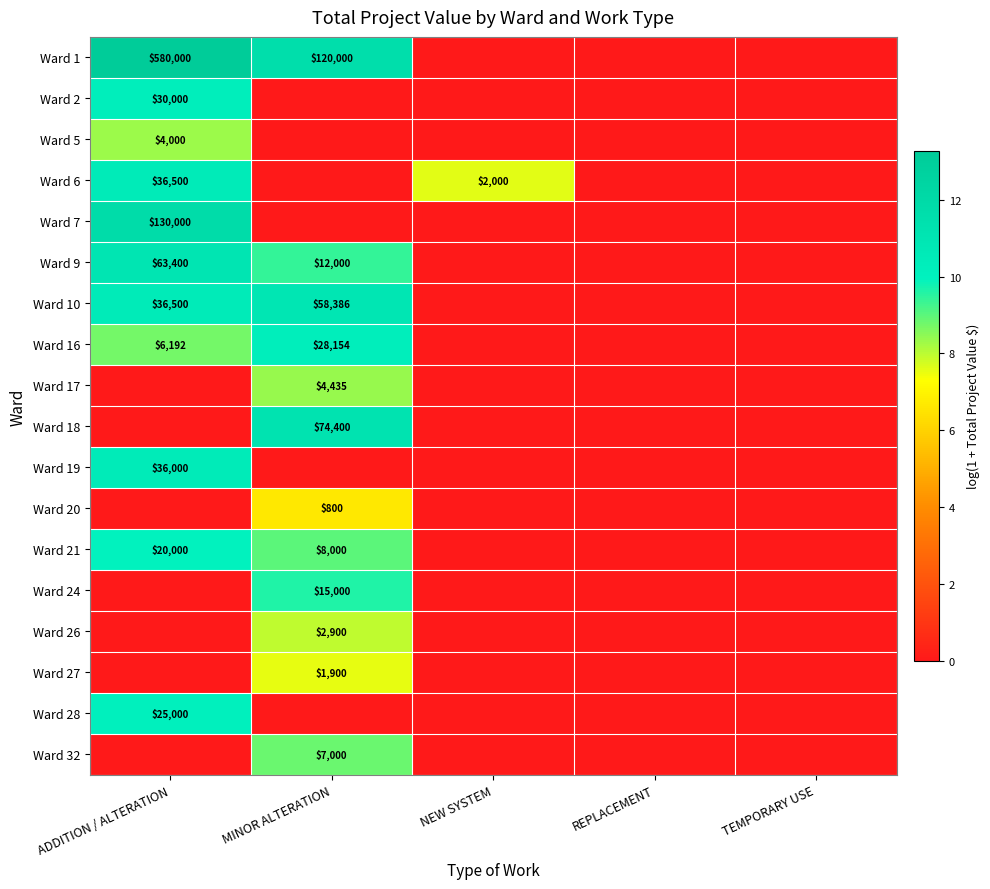

The value of Ward 32 at MINOR ALTERATION is 7000. True or false?

True